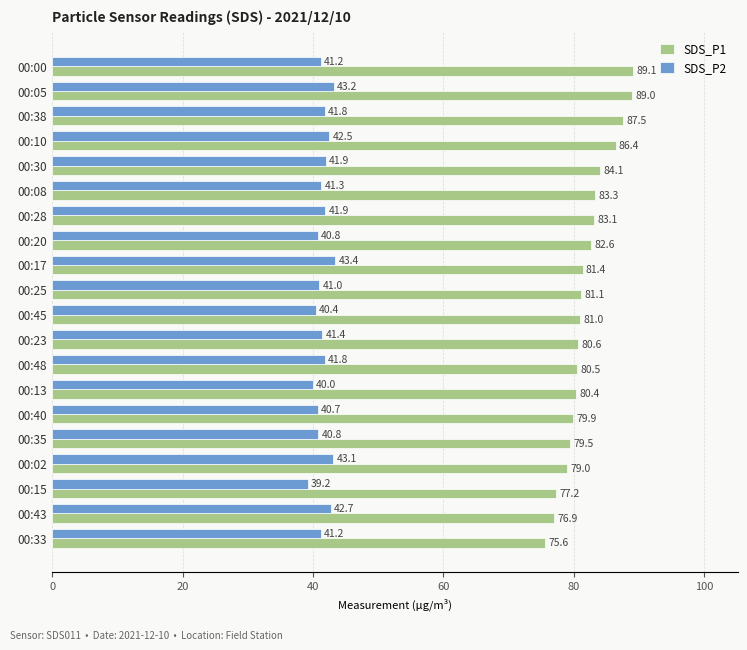

Is it true that SDS_P2 equals 39.2 at 00:15?

True